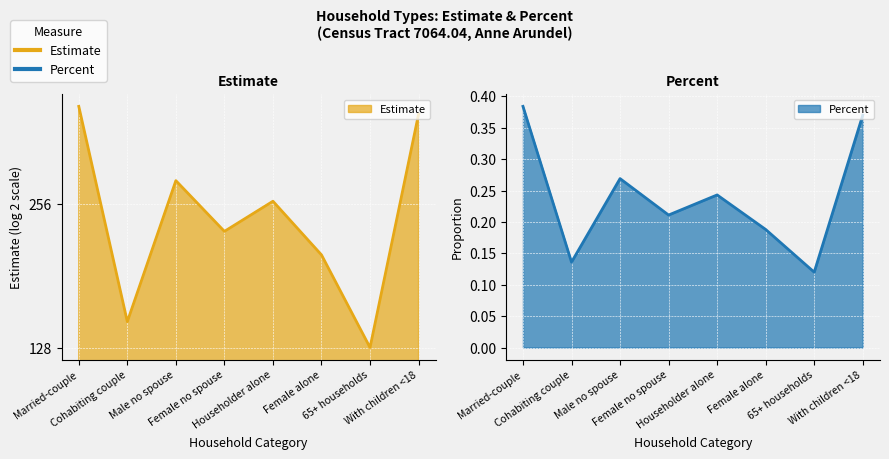

Reading left to right, extract all data points from this chart.

Estimate: Married-couple=409.0	Cohabiting couple=145.0	Male no spouse=286.0	Female no spouse=224.0	Householder alone=259.0	Female alone=200.0	65+ households=128.0	With children <18=394.0
Percent: Married-couple=0.4	Cohabiting couple=0.1	Male no spouse=0.3	Female no spouse=0.2	Householder alone=0.2	Female alone=0.2	65+ households=0.1	With children <18=0.4